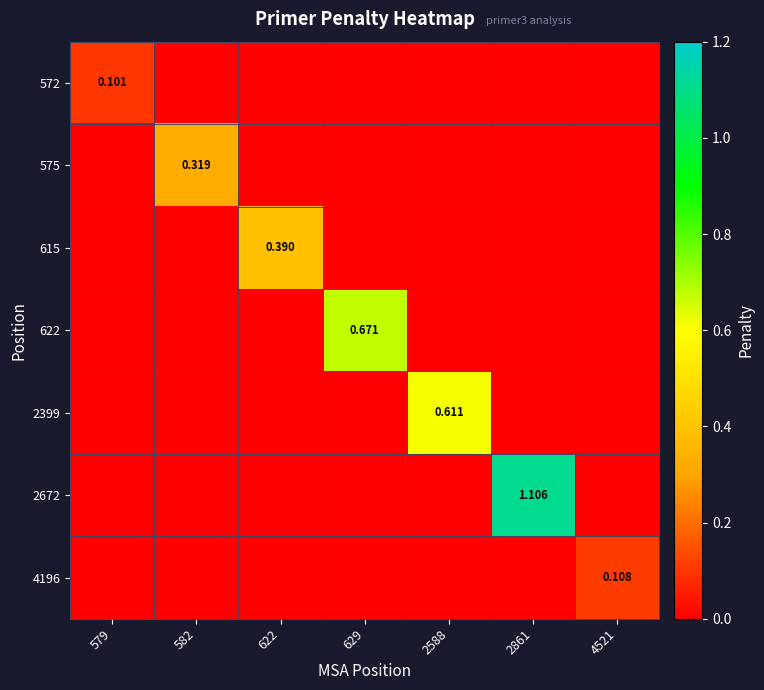

Rank the series at 2588 from lowest to highest value.

572, 575, 615, 622, 2672, 4196, 2399